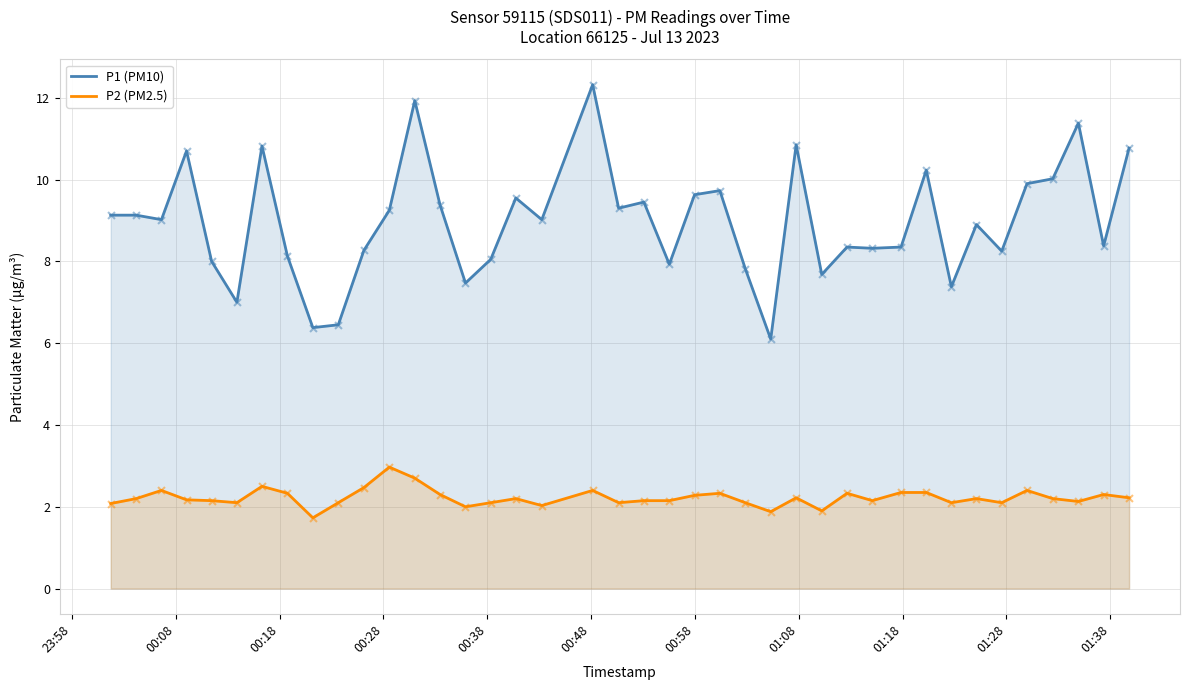

Which series has the largest Y range (max minus min)?

P1 (PM10)